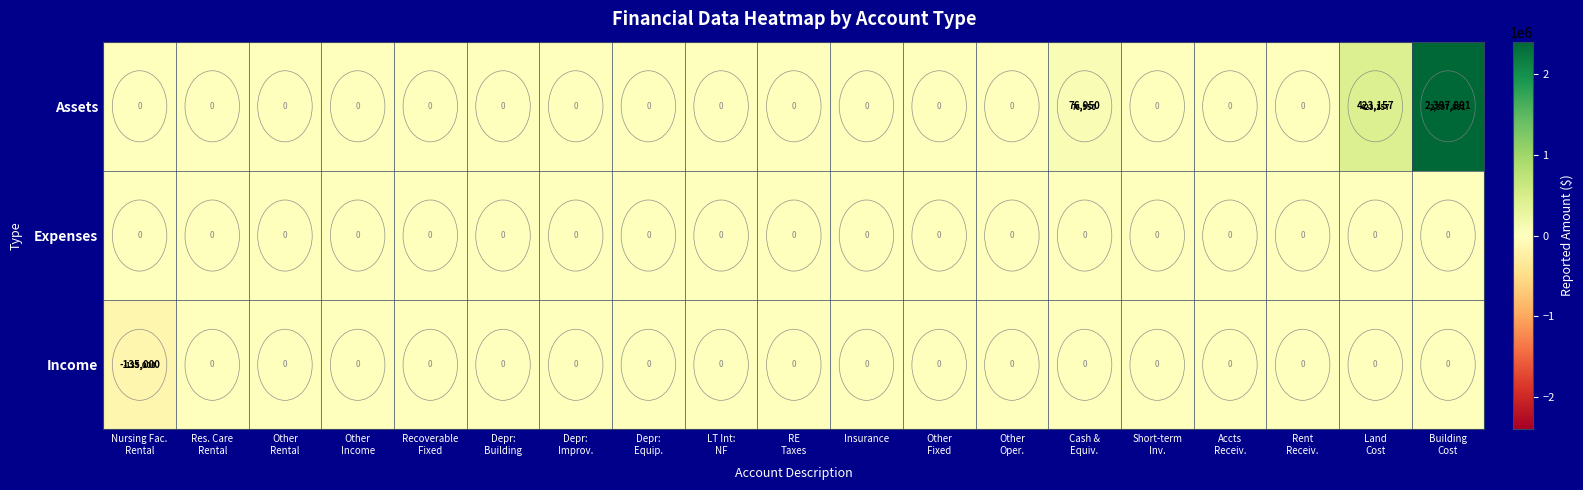

What is the maximum value shown in the chart?

2397891